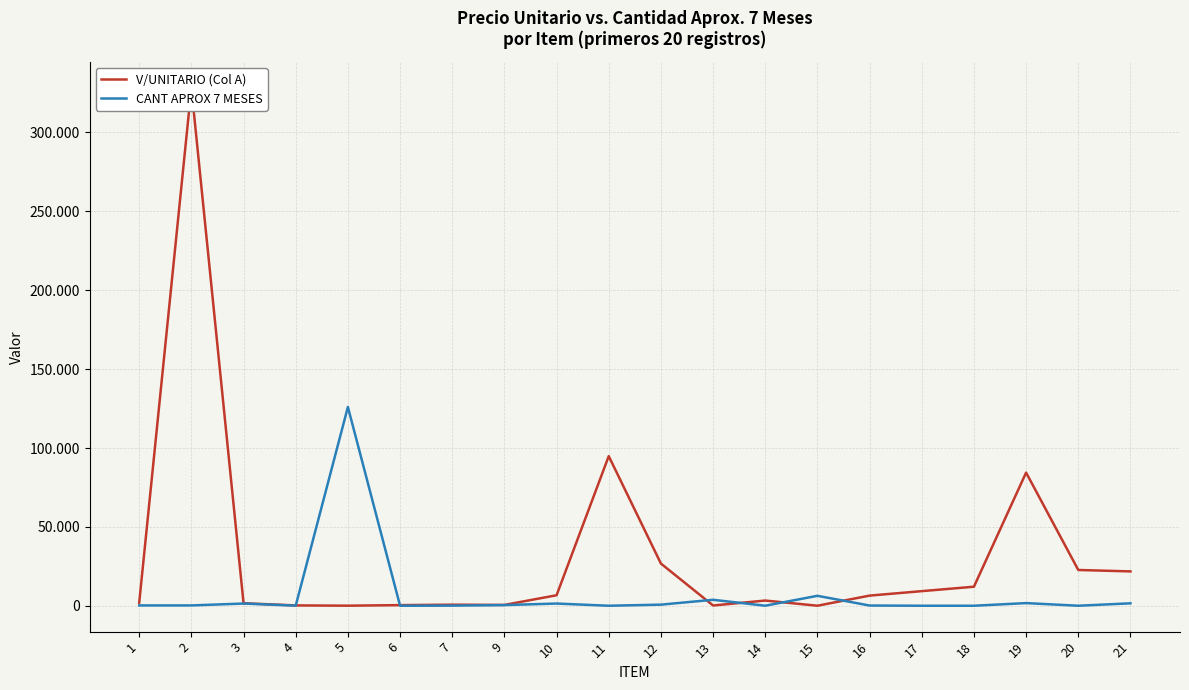

At how many categories does at least one series exceed 232956?

1